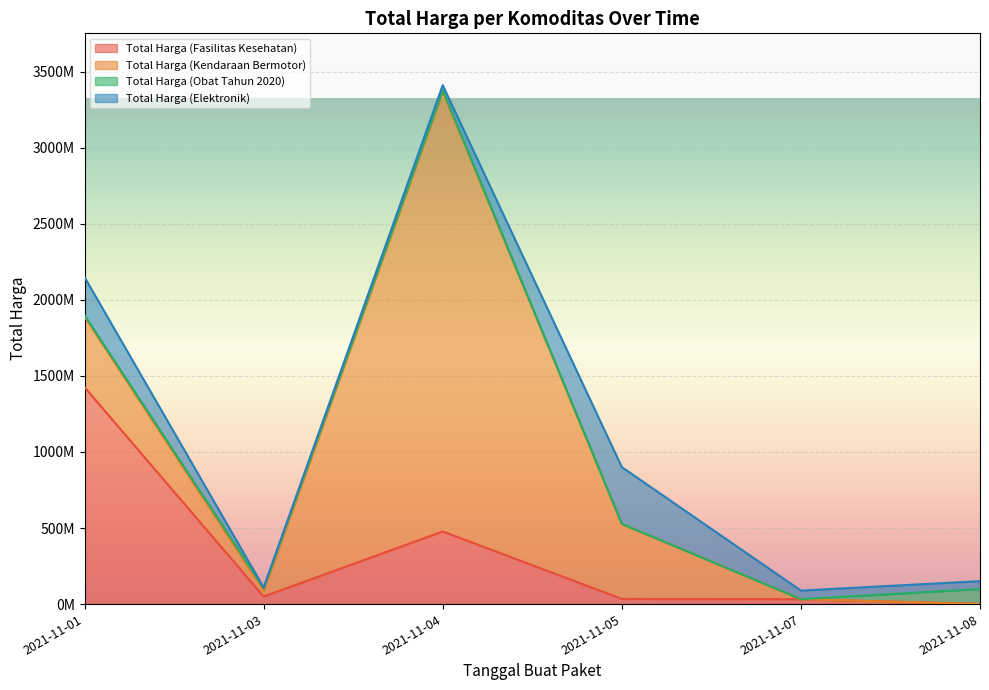

How many data points in Total Harga (Fasilitas Kesehatan) are less than 49730040?

3